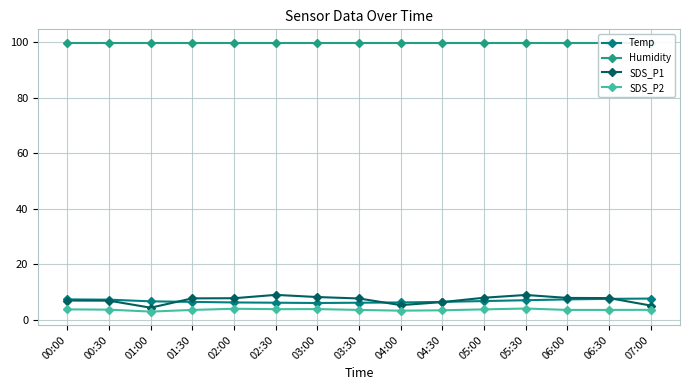

What position from the left is 01:00?

3